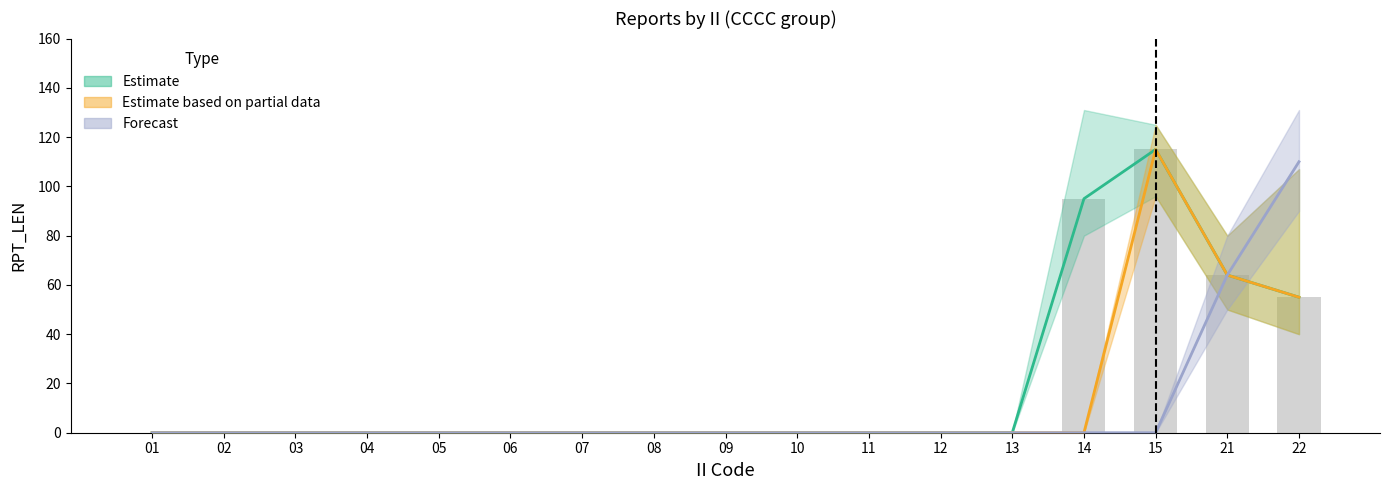

Rank the categories by value from lowest to highest.

01, 02, 03, 04, 05, 06, 07, 08, 09, 10, 11, 12, 13, 22, 21, 14, 15